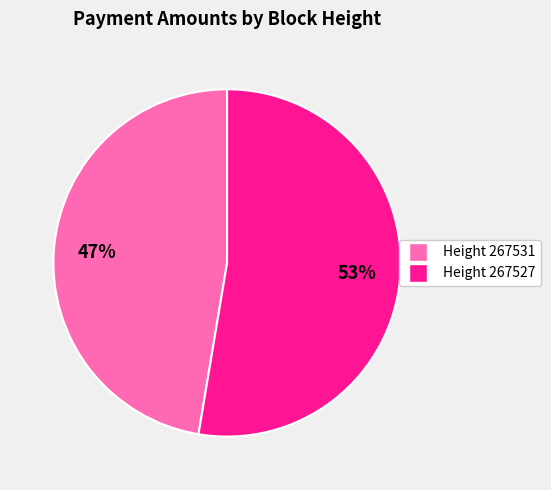

Is there any slice that represents more than half of the pie?

Yes